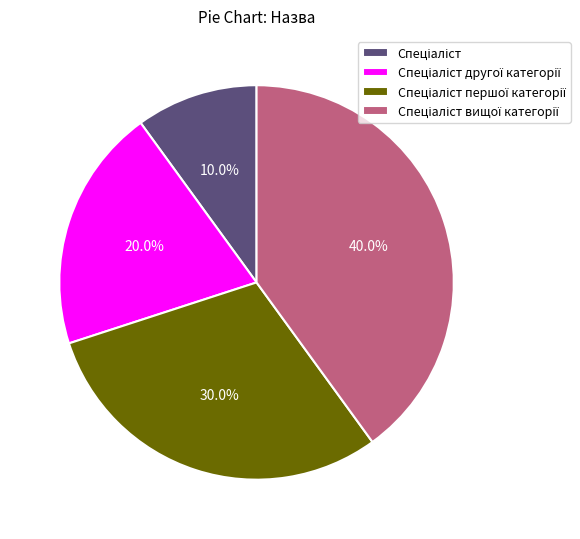

Is there a majority slice in this chart?

No